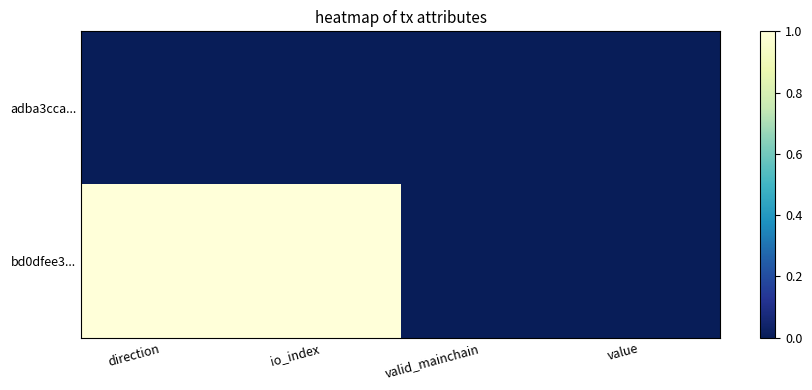

What is the difference between the highest and lowest values at direction?

1